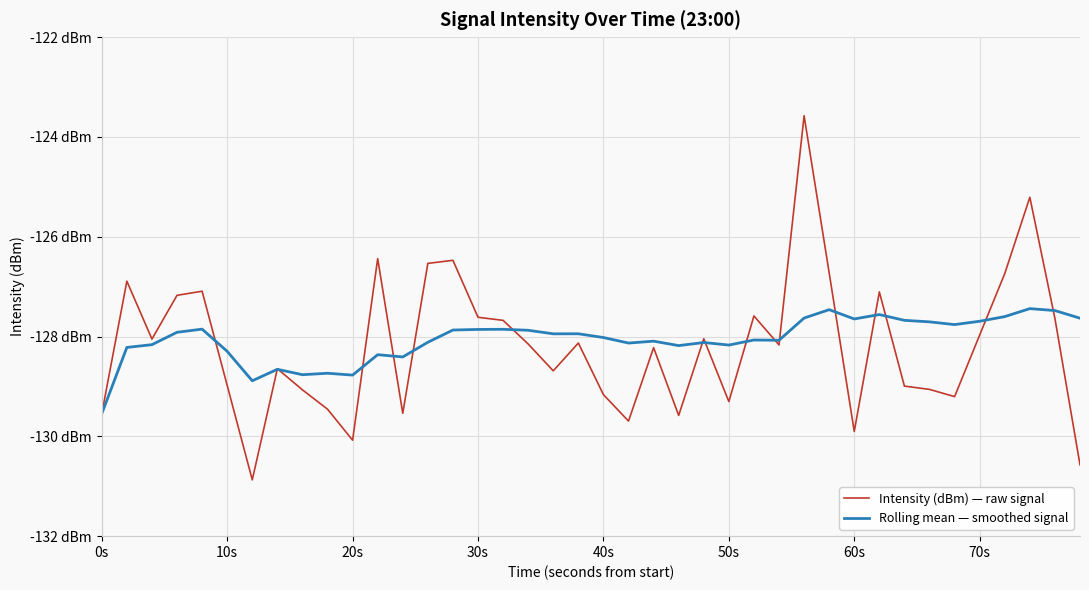

Does the chart have visible grid lines?

Yes